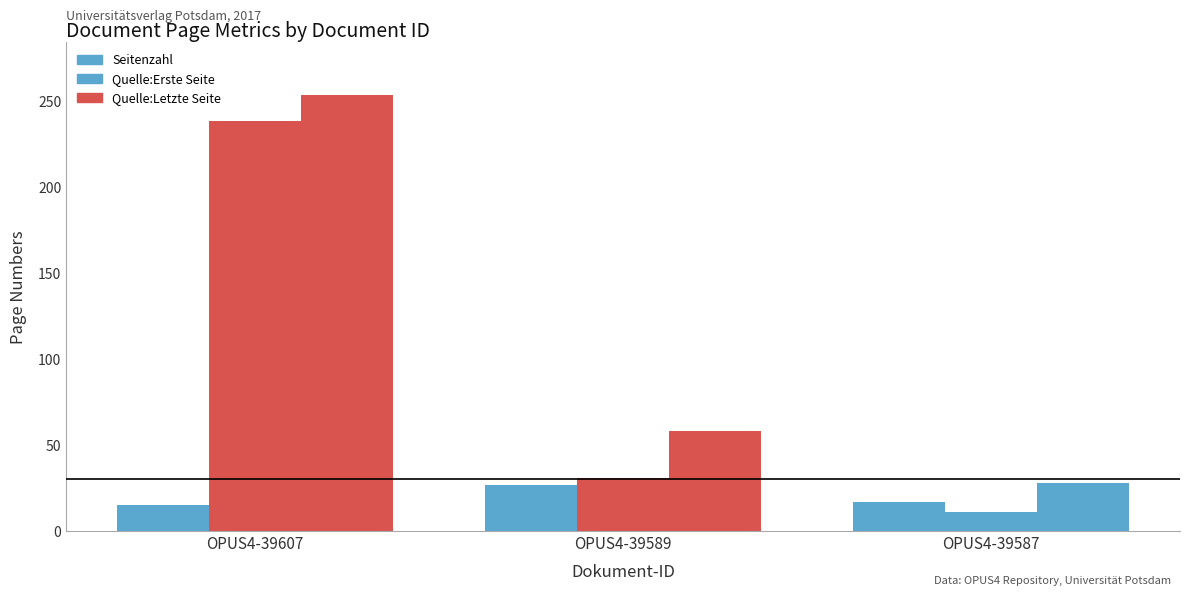

What is the total value across all series at OPUS4-39589?

116